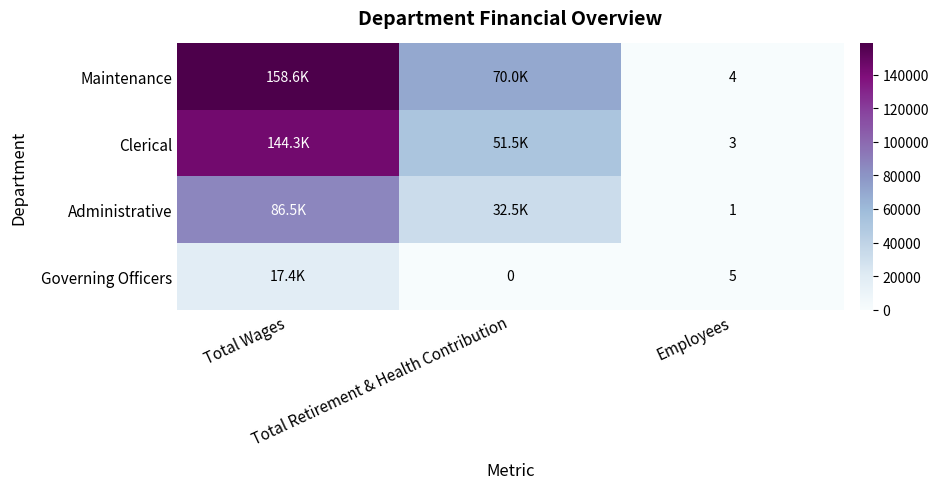

Count the number of categories in the chart.

3